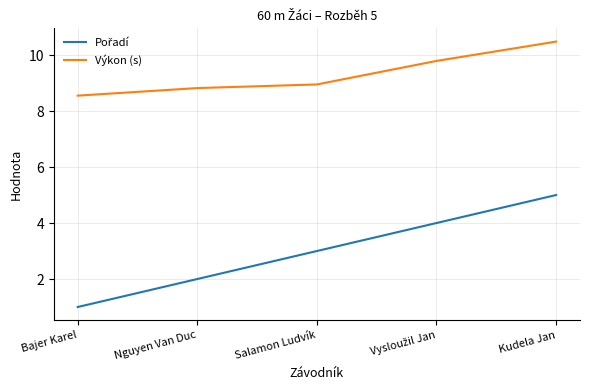

What is the smallest value displayed?

1.0